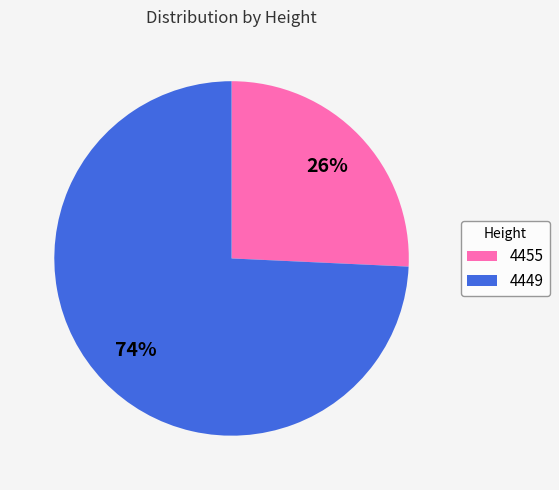

How many segments does this pie chart have?

2